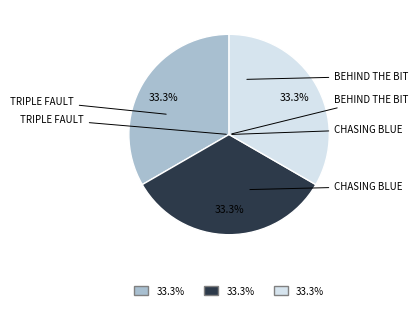

How many segments does this pie chart have?

3